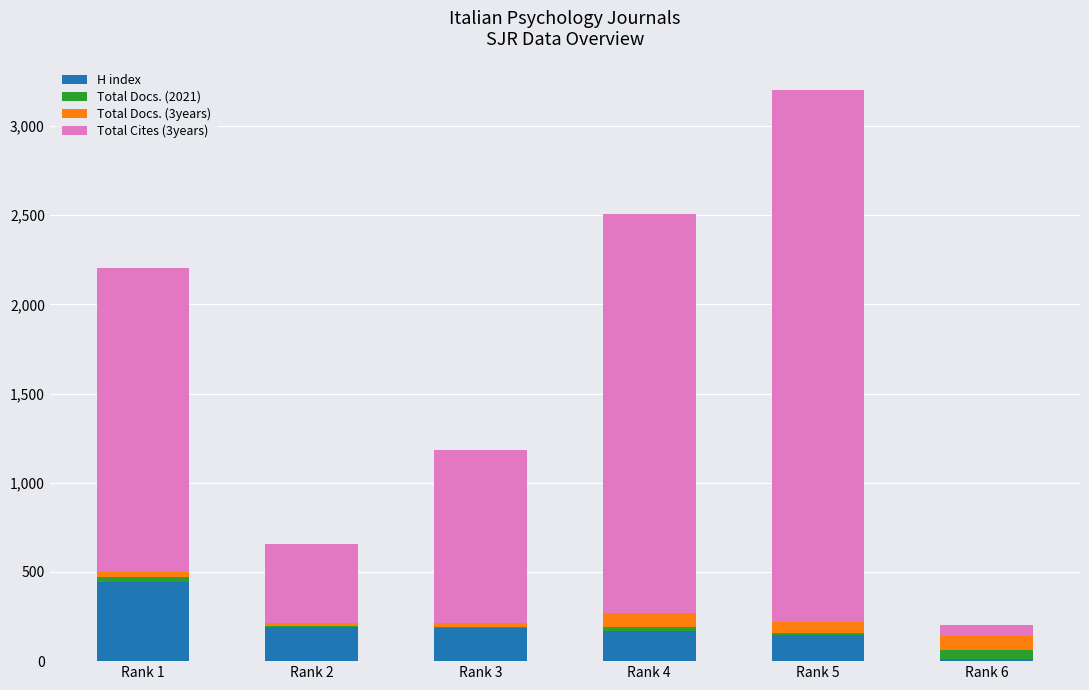

The value of H index at Rank 1 is 441. True or false?

True